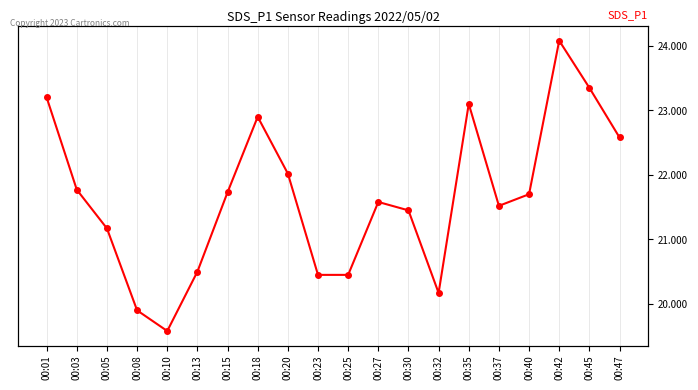

How many points are higher than both their immediate neighbors (excluding endpoints)?

4